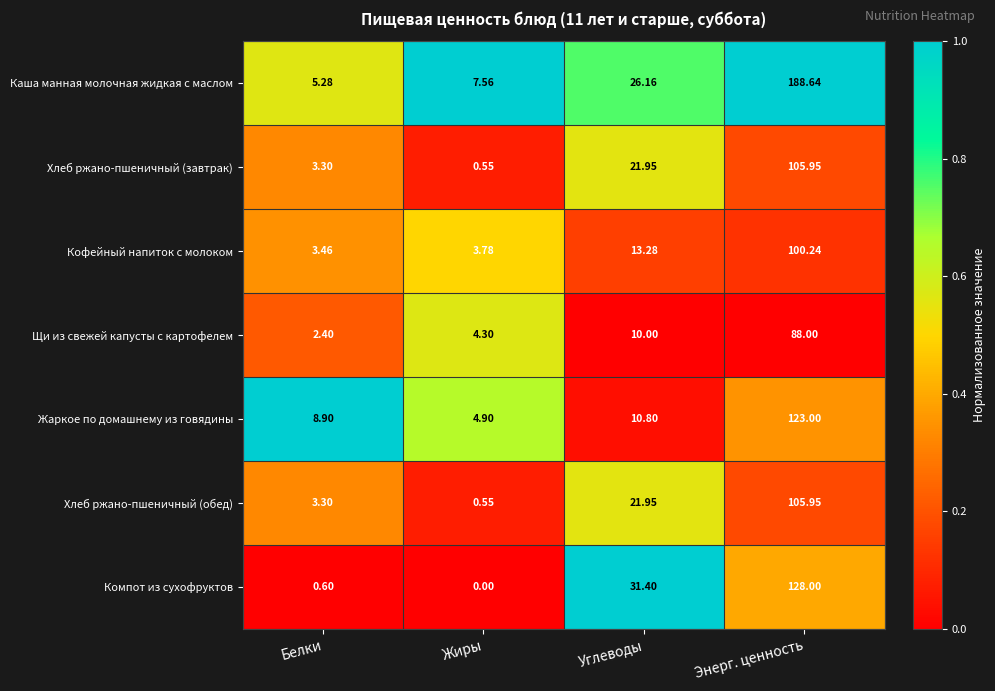

Count the number of categories in the chart.

4